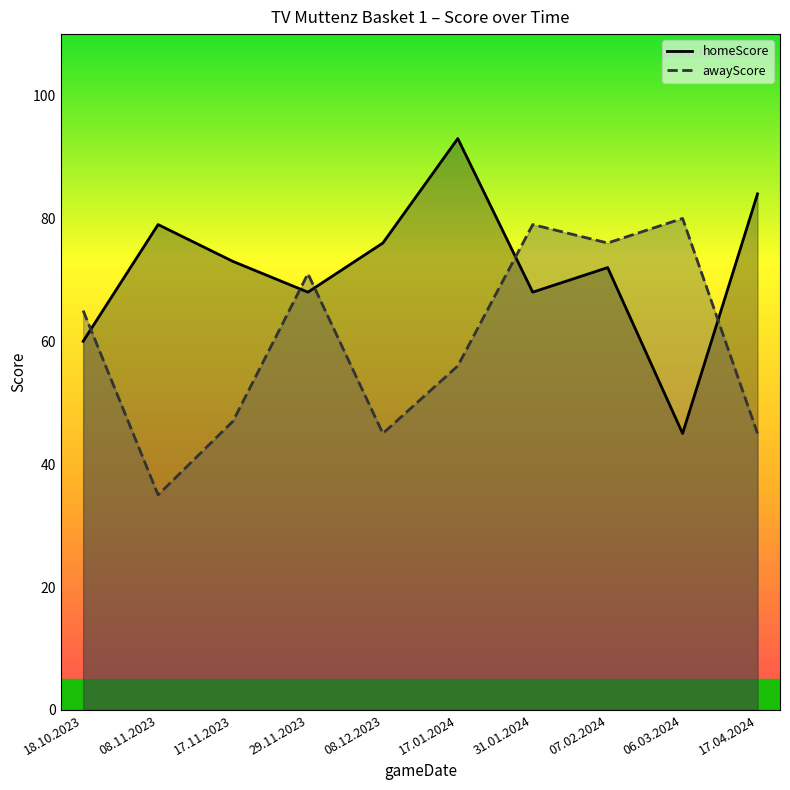

The value of awayScore at 06.03.2024 is 80. True or false?

True